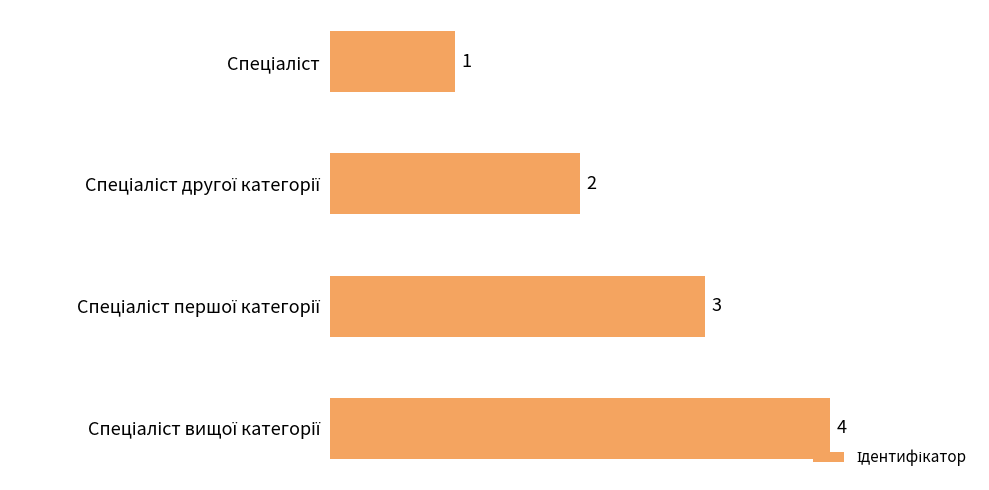

What is the value of the 2nd bar from the top?

2